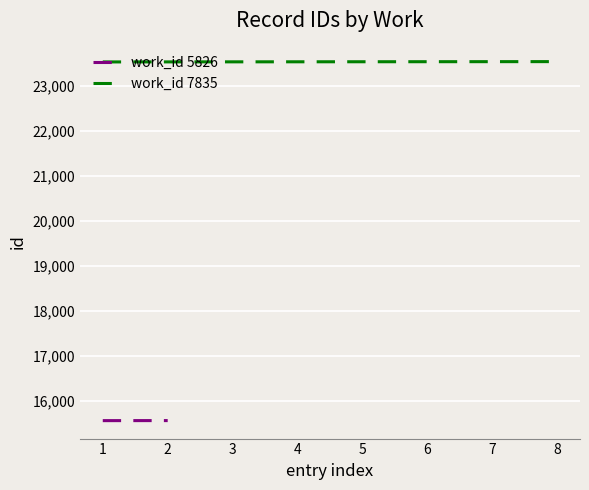

What is the lowest value of the work_id 7835 series?

23527